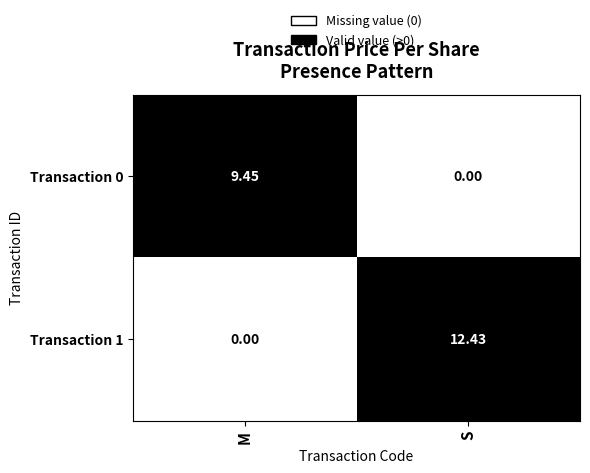

Rank the series at S from lowest to highest value.

Transaction 0, Transaction 1